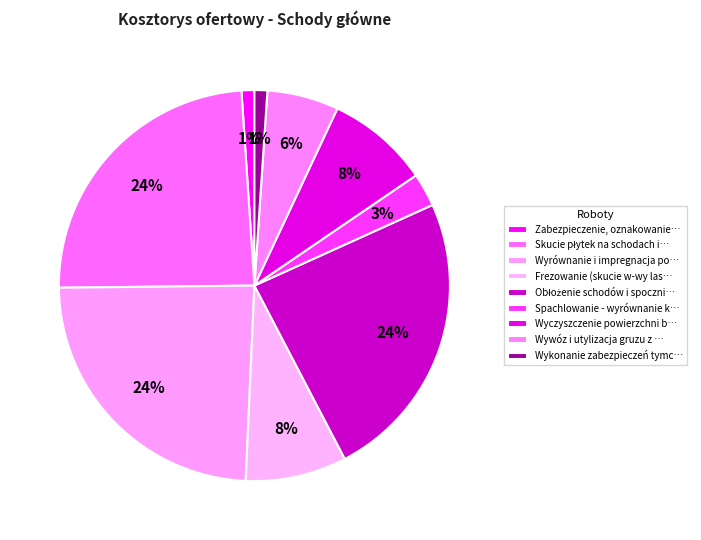

Which category has the smallest portion of the pie?

Zabezpieczenie, oznakowanie granic terenu